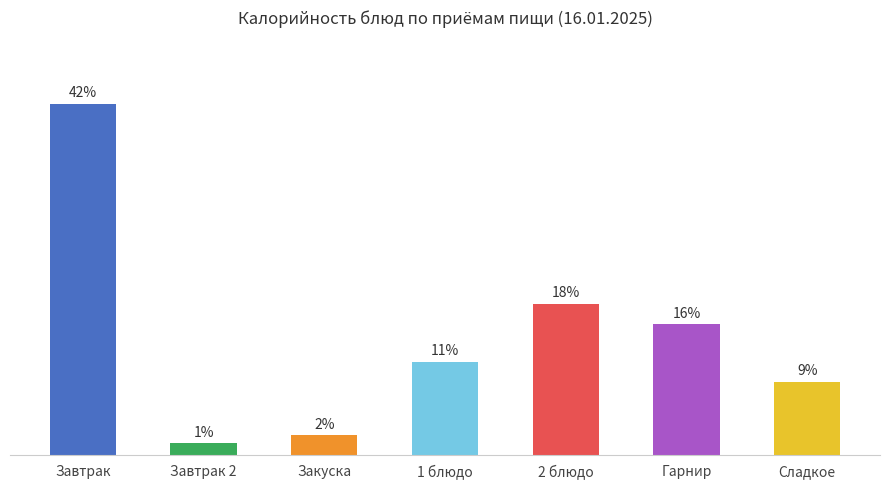

List the labels in order of value, smallest first.

Завтрак 2, Закуска, Сладкое, 1 блюдо, Гарнир, 2 блюдо, Завтрак